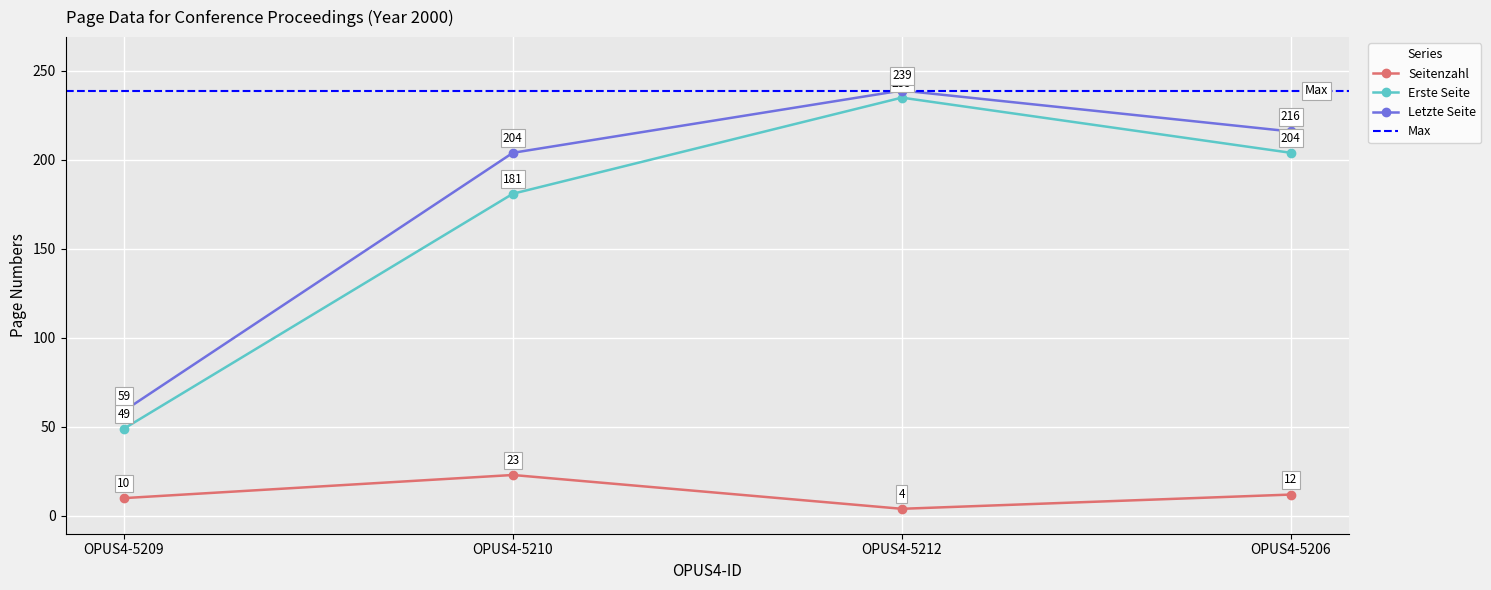

At which category is the sum across all series the highest?

OPUS4-5212